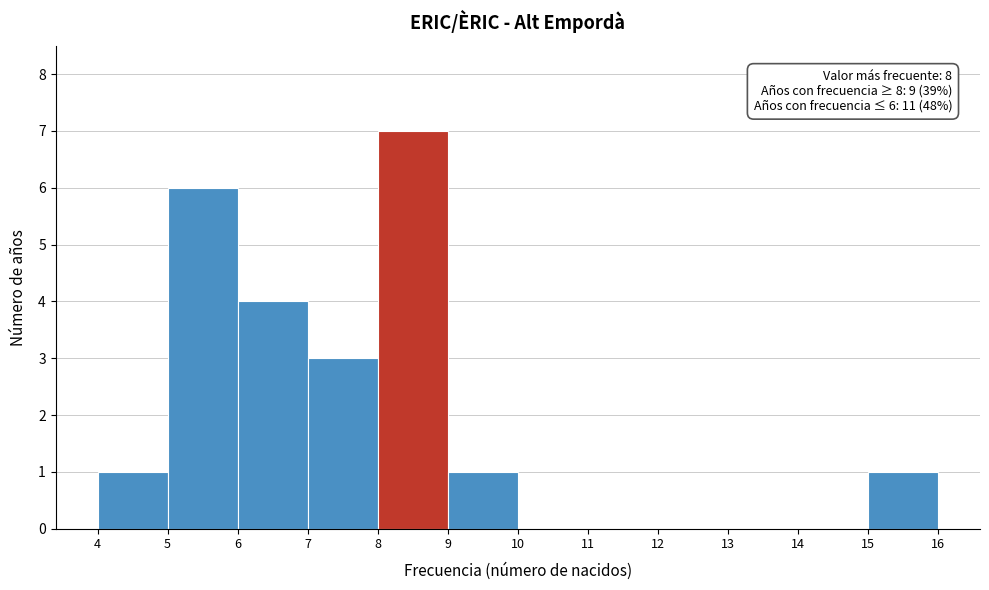

Over which range of the x-axis is the bar tallest?

8 to 9